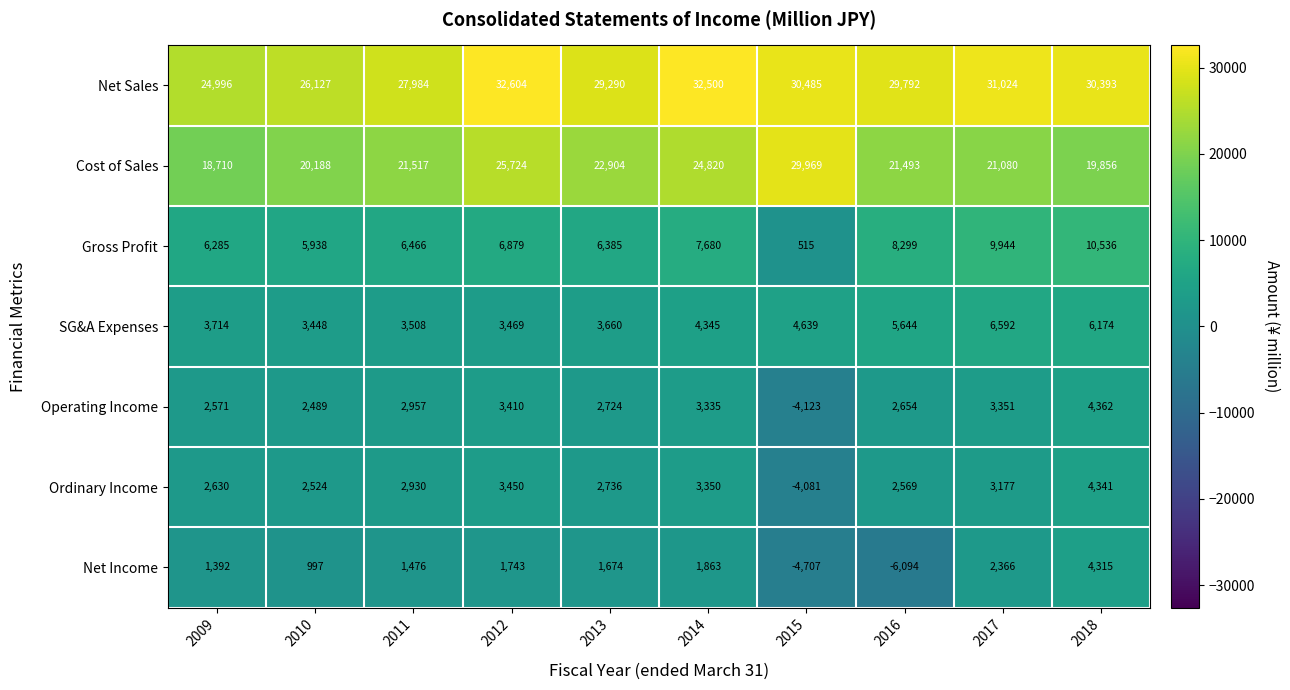

Which series has the widest spread of values?

Cost of Sales